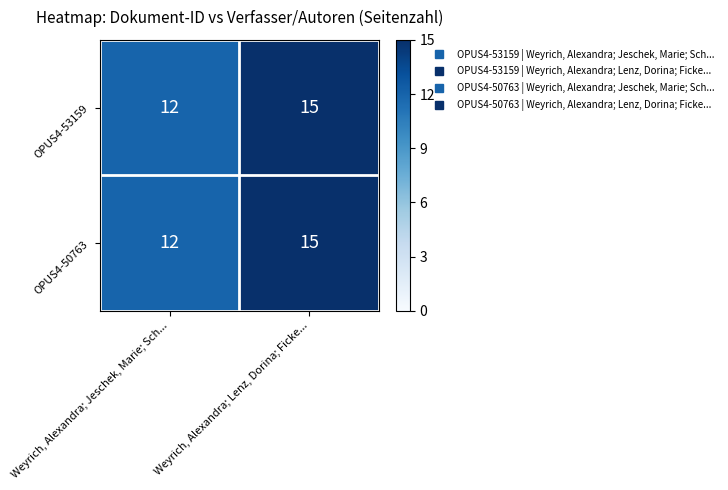

Reading left to right, transcribe all the data shown in this chart.

OPUS4-53159: Weyrich, Alexandra; Jeschek, Marie; Sch...=12	Weyrich, Alexandra; Lenz, Dorina; Ficke...=15
OPUS4-50763: Weyrich, Alexandra; Jeschek, Marie; Sch...=12	Weyrich, Alexandra; Lenz, Dorina; Ficke...=15